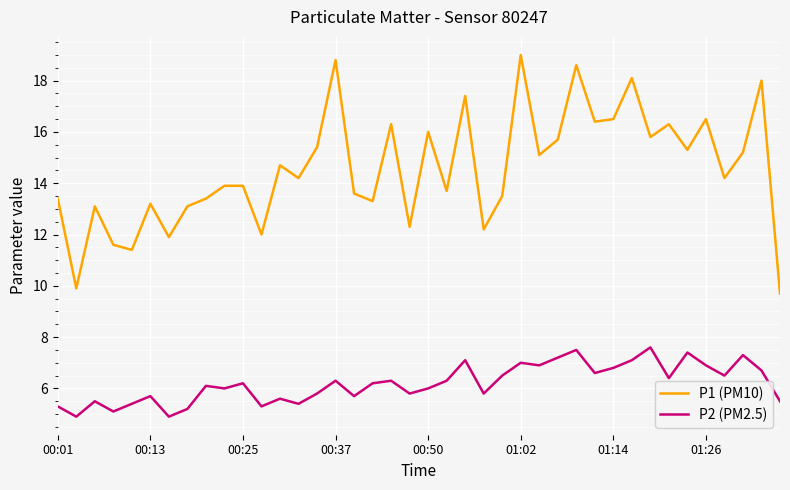

How many interior local valleys does the P1 (PM10) series have?

14